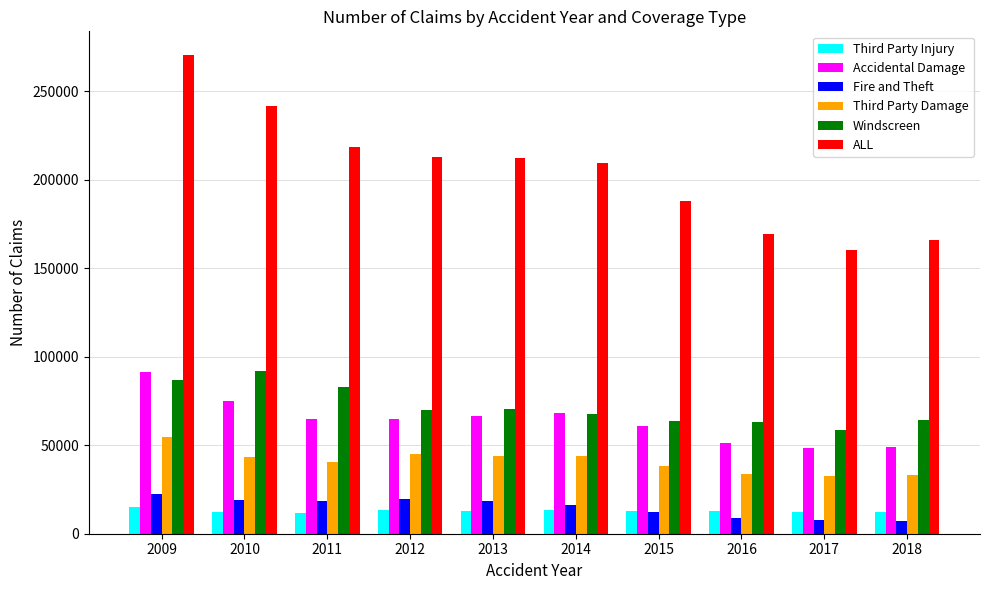

The Accidental Damage series shows 103814.4 at 2011. True or false?

False